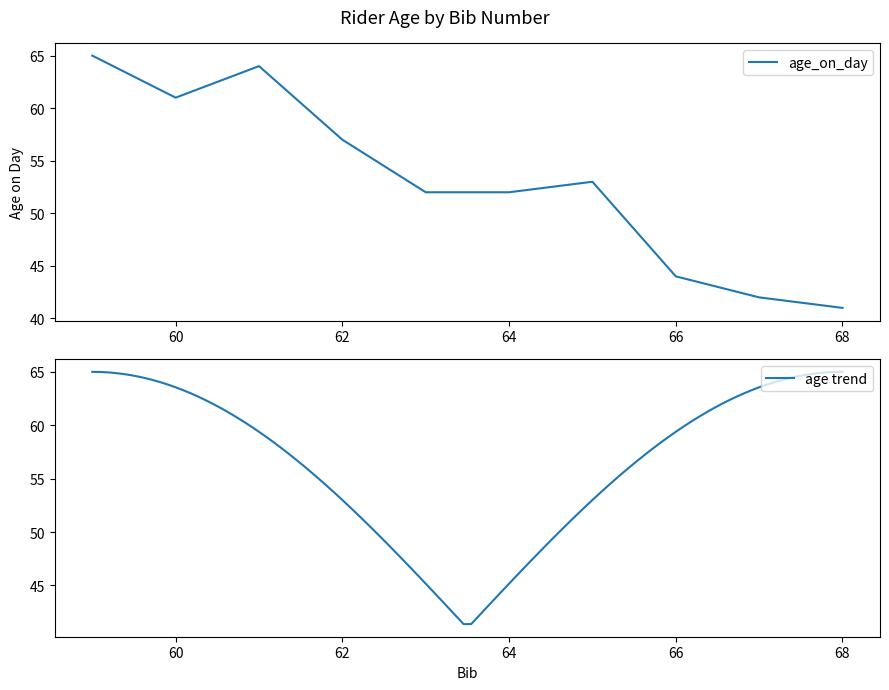

Reading right to left, transcribe all the data shown in this chart.

41	42	44	53	52	52	57	64	61	65